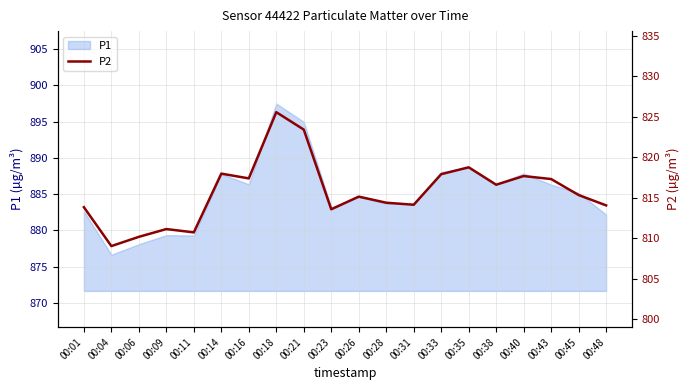

Rank the categories by value from highest to lowest.

00:18, 00:21, 00:35, 00:14, 00:33, 00:40, 00:16, 00:43, 00:38, 00:45, 00:26, 00:28, 00:31, 00:48, 00:01, 00:23, 00:09, 00:11, 00:06, 00:04